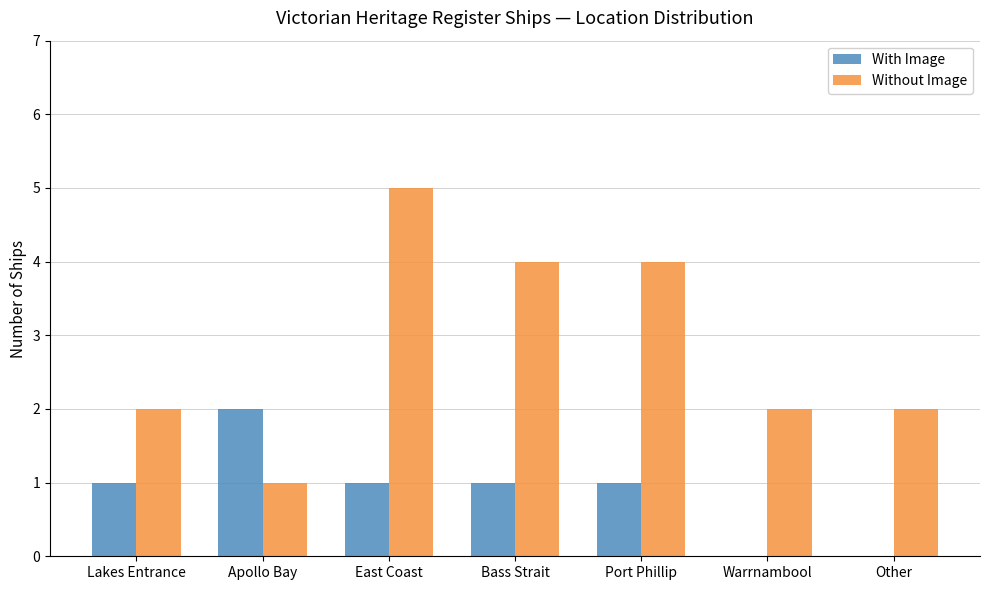

What is the sum of the Without Image values at Apollo Bay and Lakes Entrance?

3